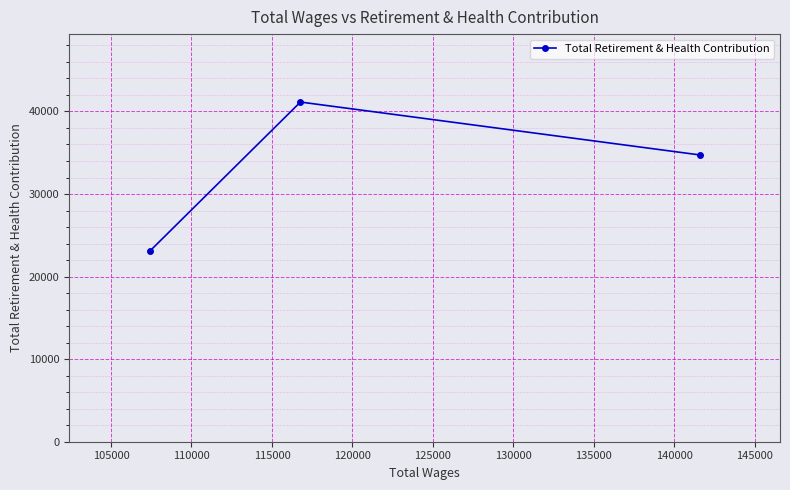

Reading left to right, what are all the values shown in this chart?

23049	41139	34738